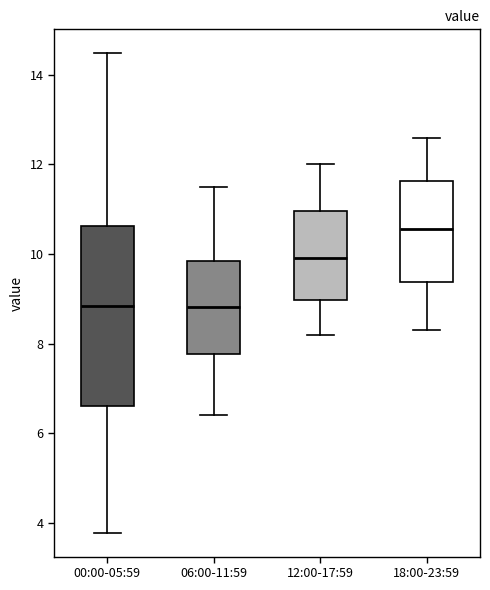

Reading left to right, transcribe this box plot: for each box, give where its median line is, the range the box spans, and where its two whiskers end, as read against the y-axis. The values are not printed on the chart, so give them approximately, as read against the axis.

00:00-05:59: median 8.8, box 6.6 to 10.6, whiskers 3.8 to 14.4
06:00-11:59: median 8.8, box 7.8 to 9.8, whiskers 6.4 to 11.6
12:00-17:59: median 10.0, box 9.0 to 11.0, whiskers 8.2 to 12.0
18:00-23:59: median 10.6, box 9.4 to 11.6, whiskers 8.4 to 12.6